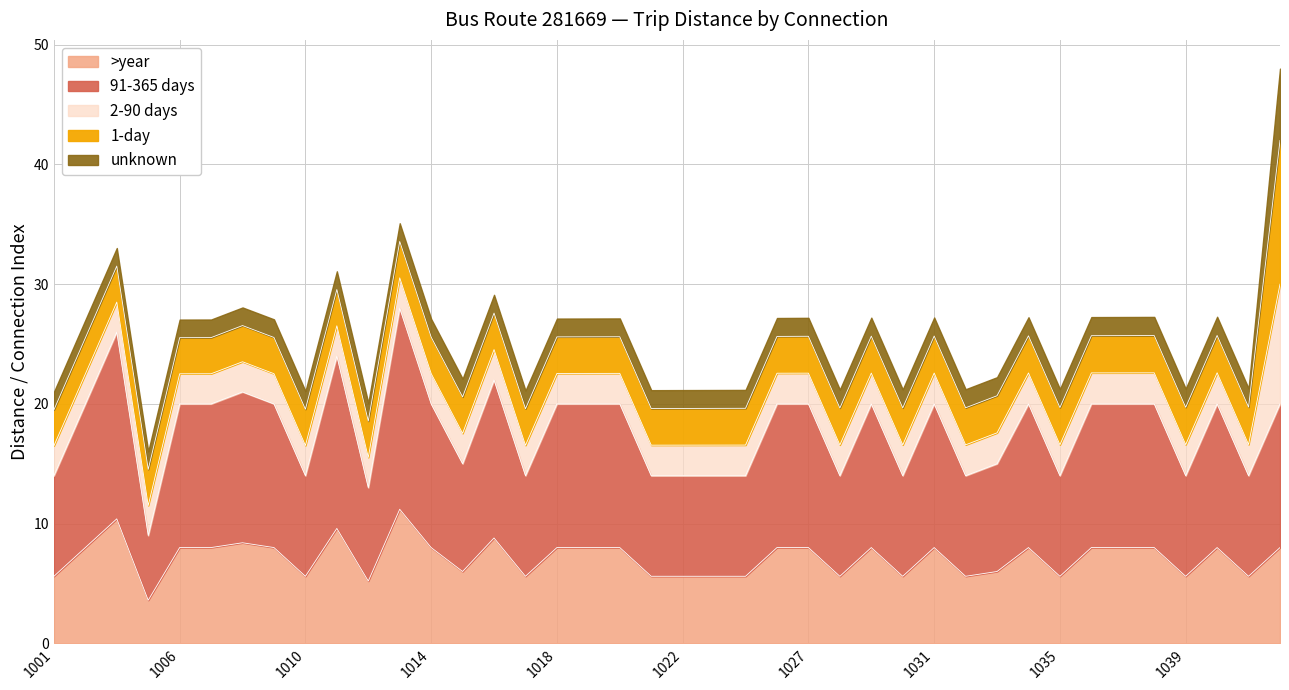

Rank the categories by value from highest to lowest.

1013, 1003, 1011, 1016, 1008, 1002, 1006, 1007, 1009, 1014, 1018, 1019, 1020, 1025, 1027, 1029, 1031, 1034, 1036, 1037, 1038, 1040, 4001, 1015, 1033, 1001, 1010, 1017, 1021, 1022, 1023, 1024, 1028, 1030, 1032, 1035, 1039, 1042, 1012, 1005